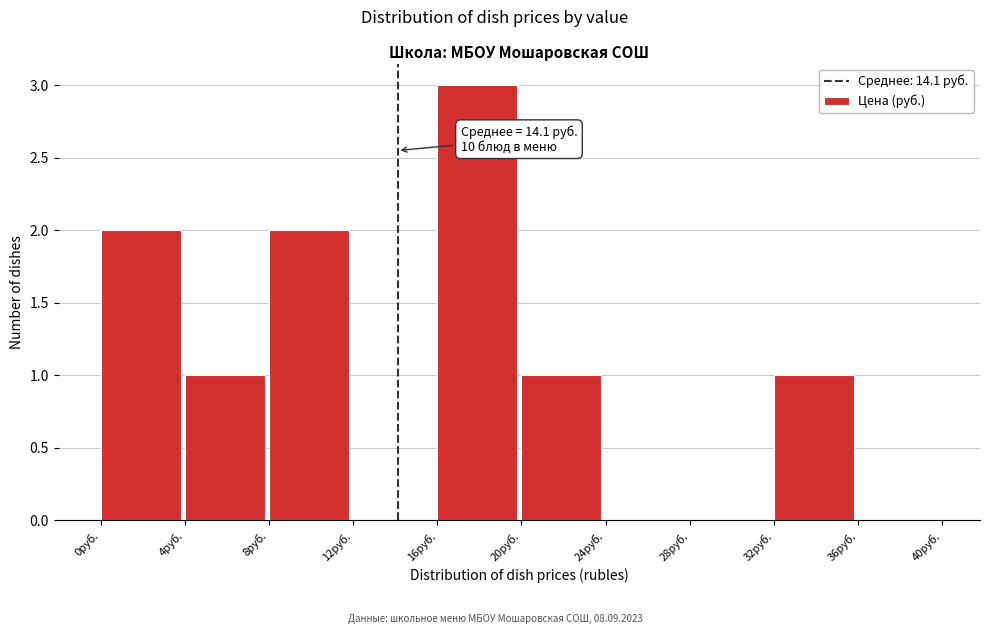

Which range on the x-axis has the tallest bar?

16 to 20